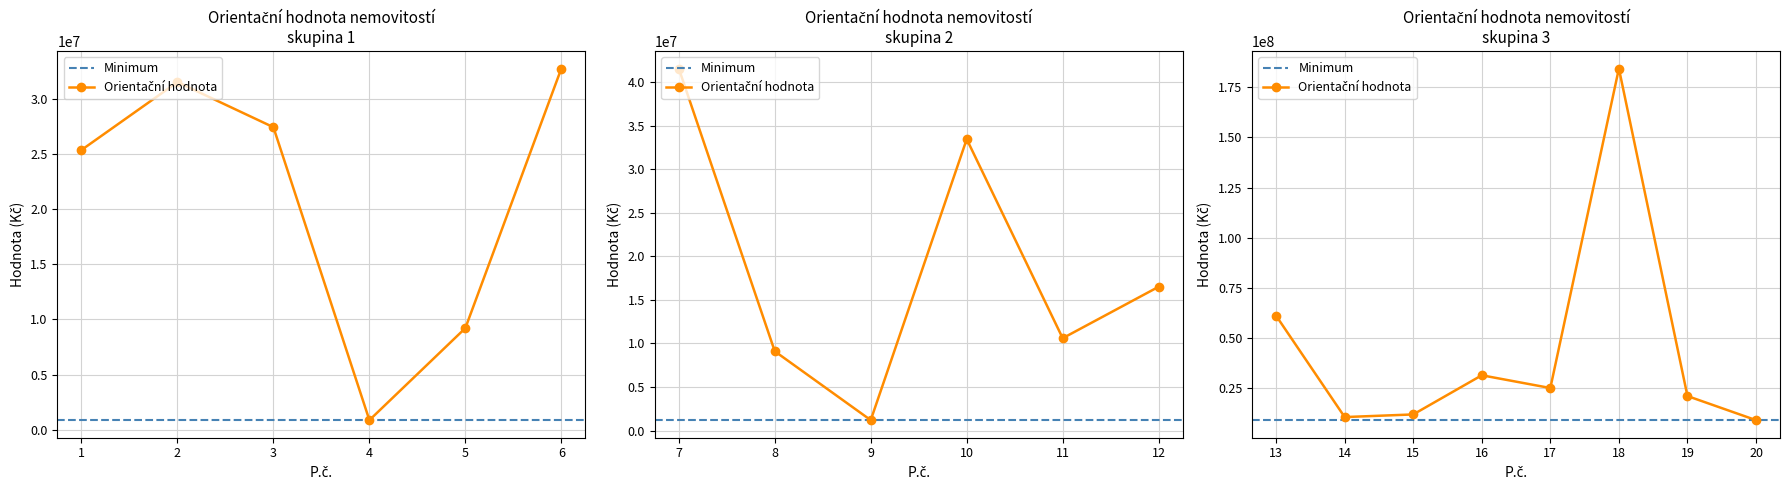

What is the average value?

29759044